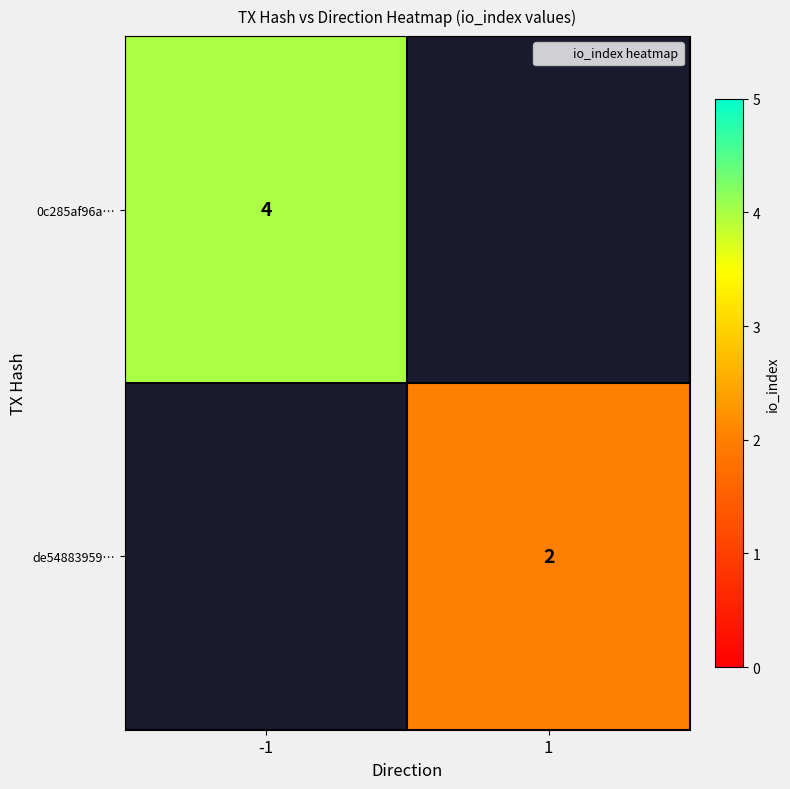

At which label does de54883959… reach its peak?

-1